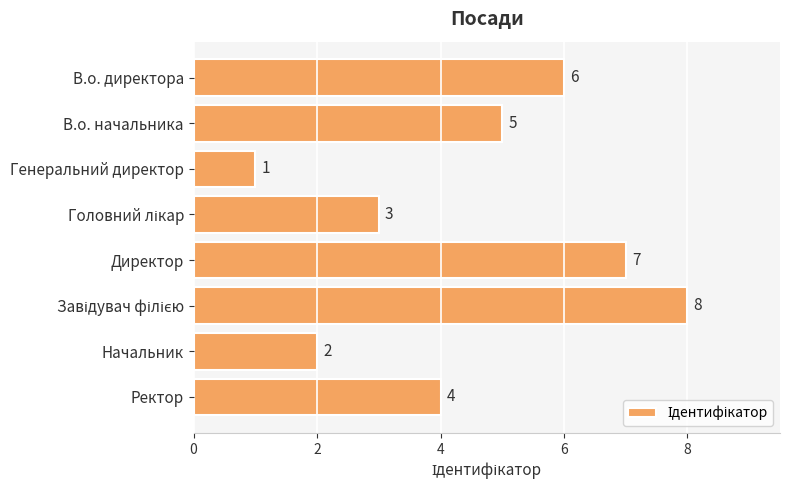

What is the minimum value shown in the chart?

1